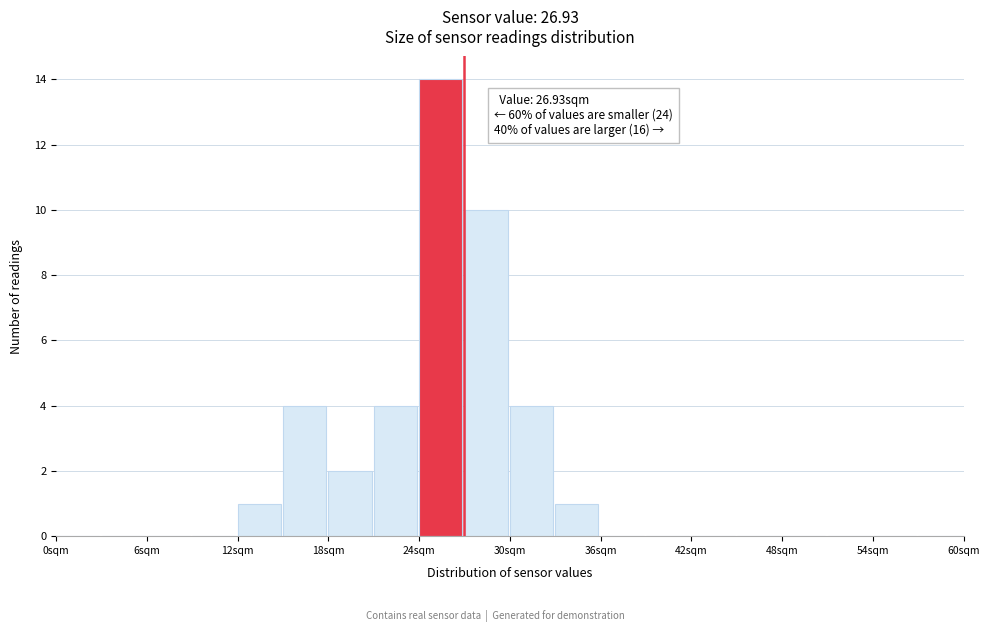

Around what value on the x-axis is the tallest bar? Give the approximate position of its centre, as read against the axis.

25